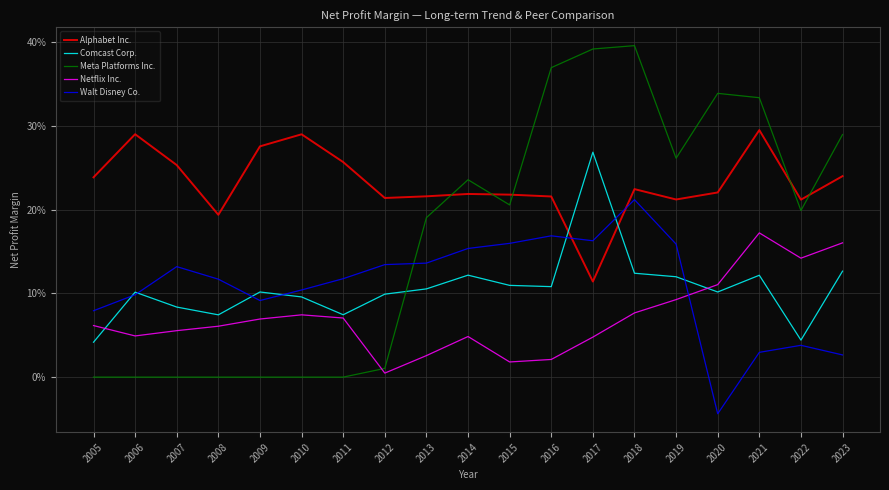

Is the value of Comcast Corp. at 2019 greater than the value of Walt Disney Co. at 2013?

No